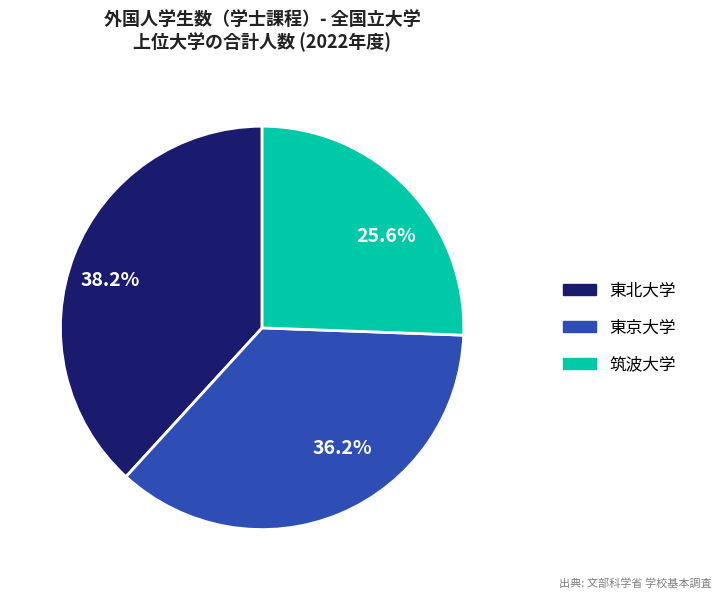

How many slices are in this pie chart?

3